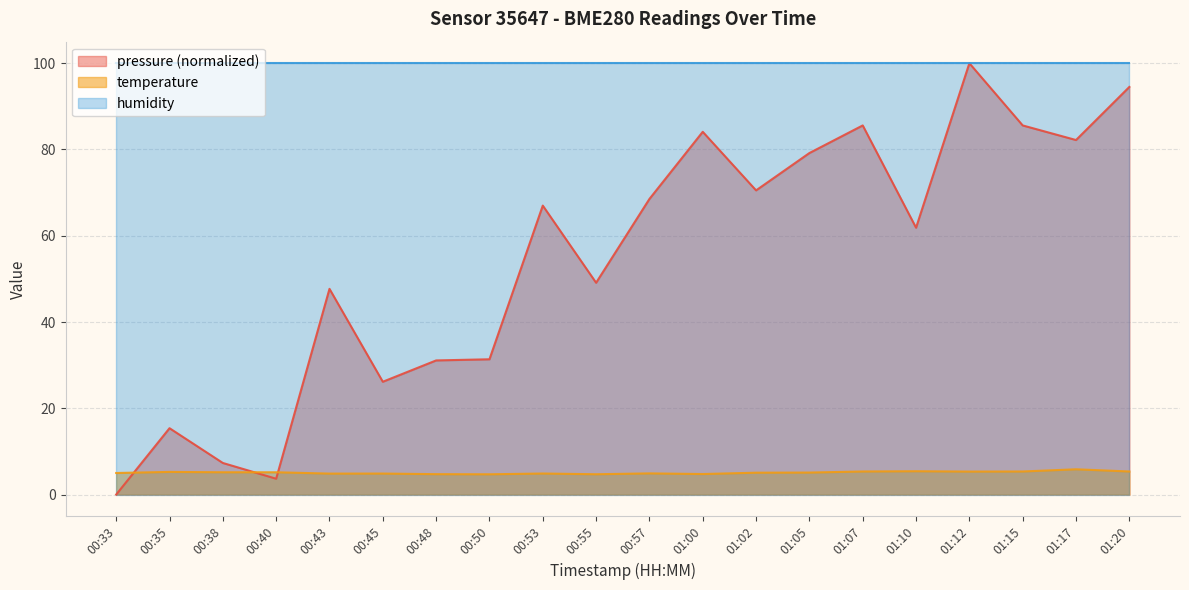

The value of temperature at 01:15 is 8.0. True or false?

False